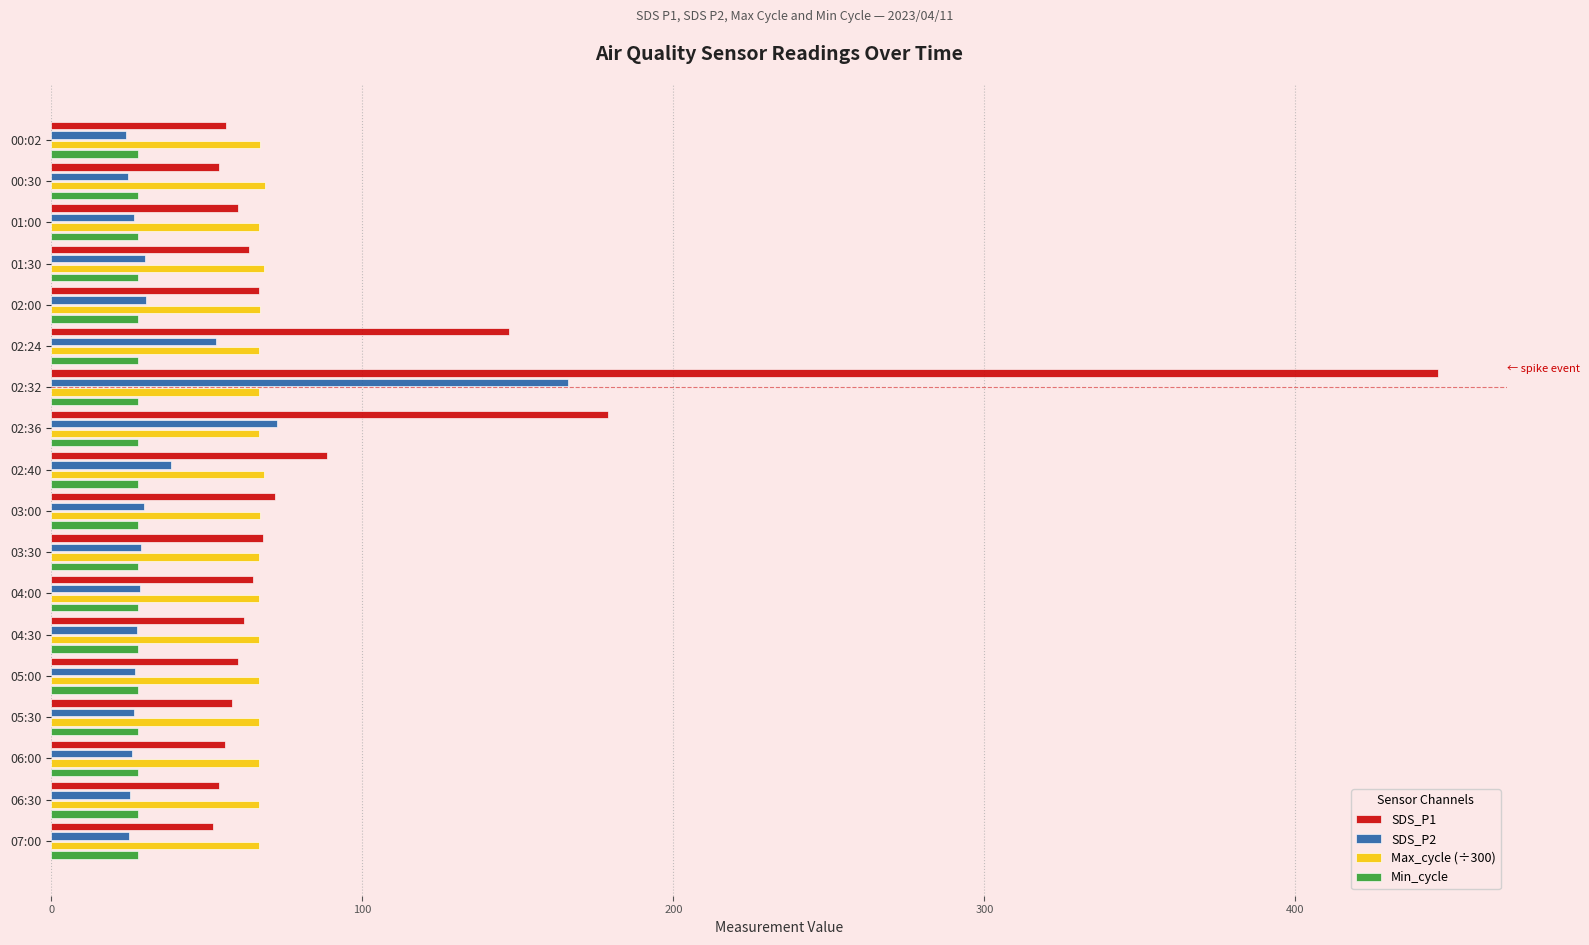

What is the spread (max minus min) of values at 00:30?

43.9